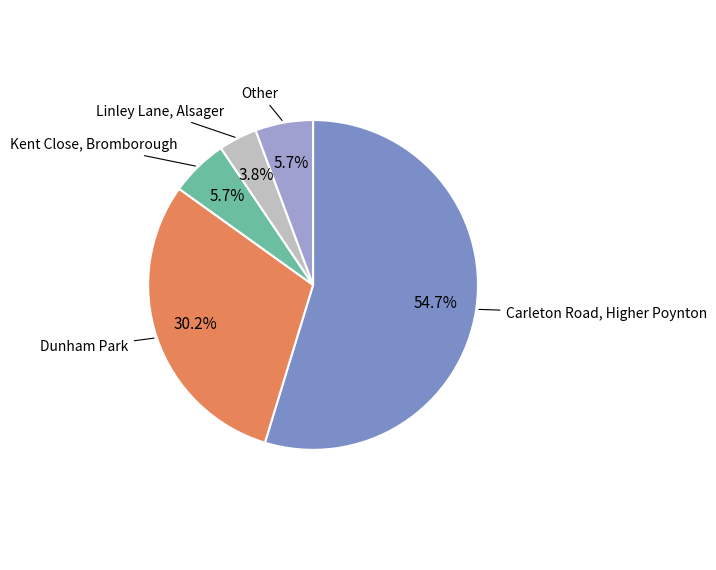

Is there a majority slice in this chart?

Yes